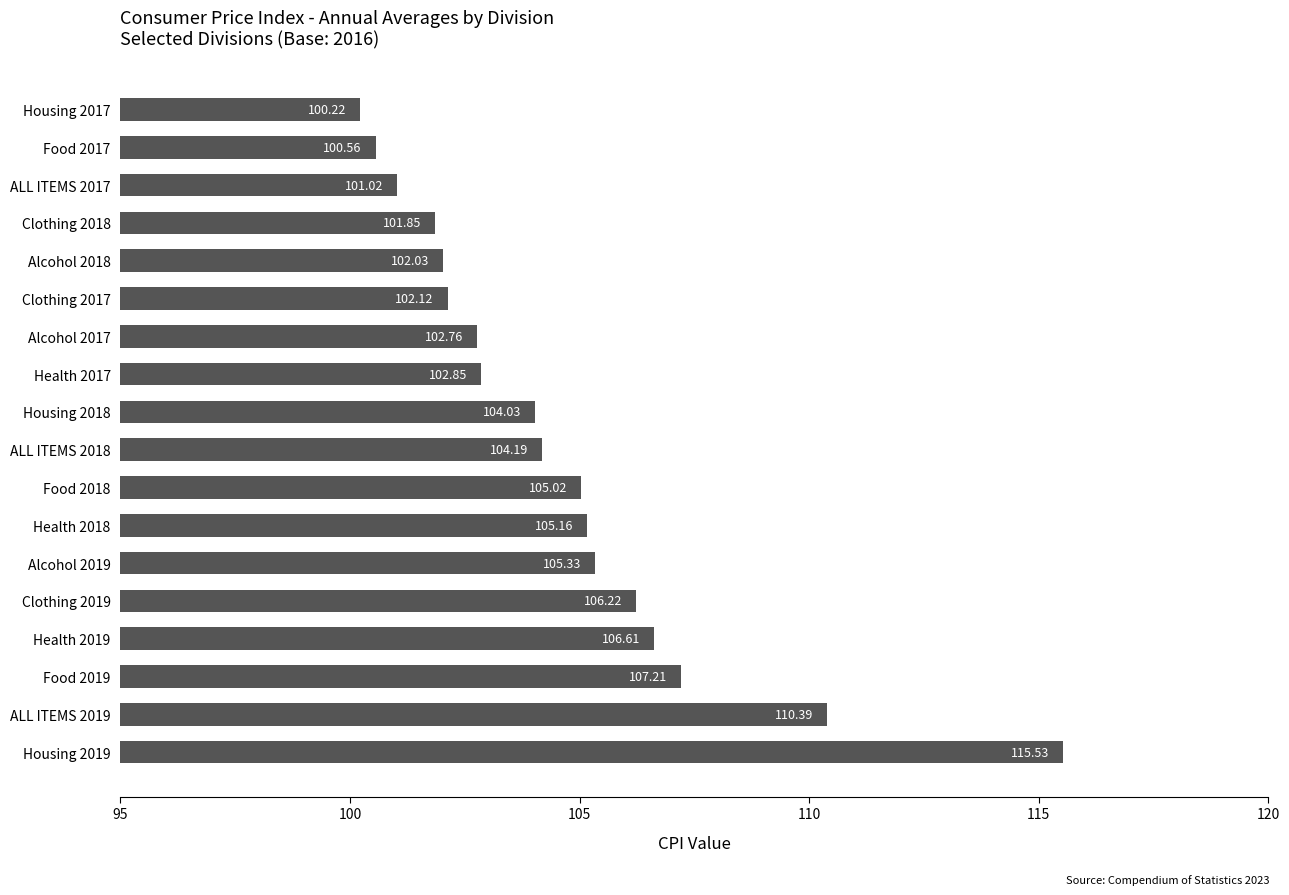

What is the ratio of the value at Food 2018 to the value at Housing 2017?

1.0